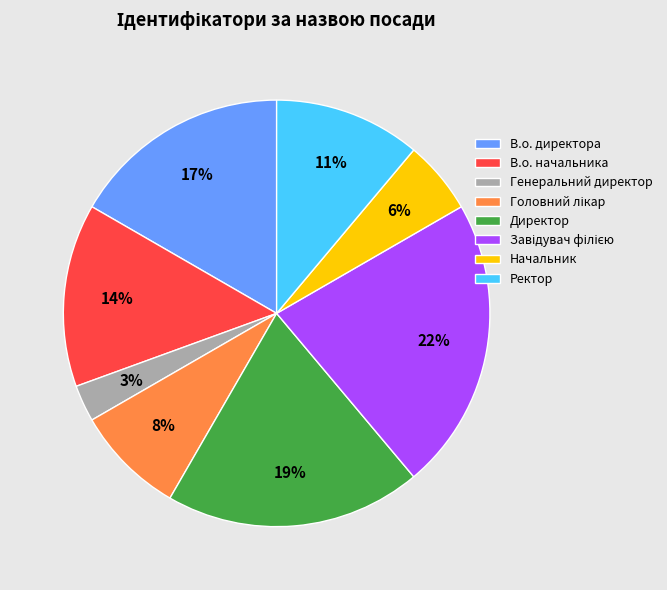

Which category has the smallest portion of the pie?

Генеральний директор